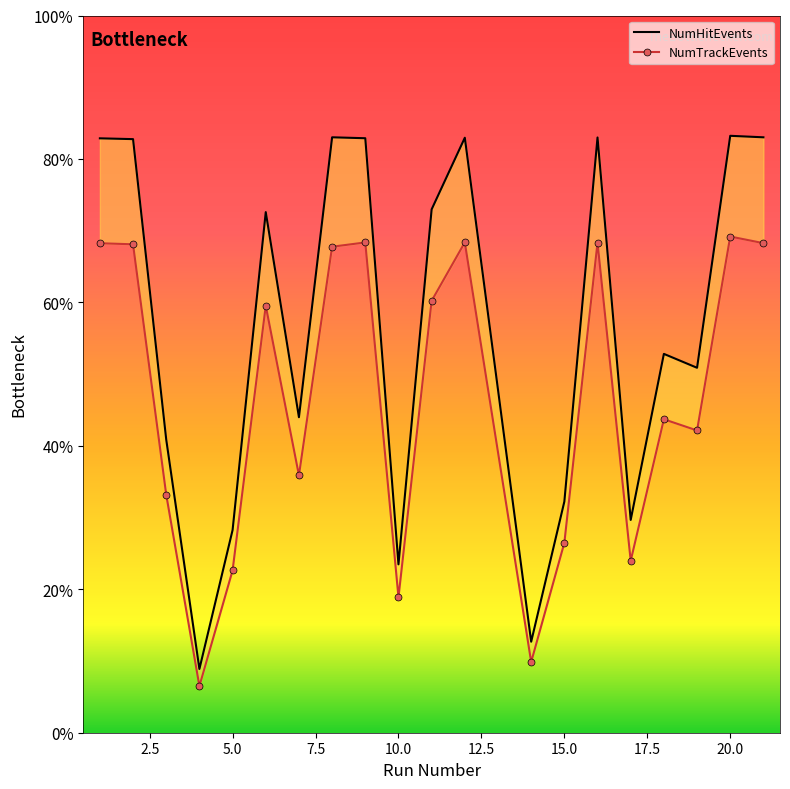

Which series has the largest total across all categories?

NumHitEvents